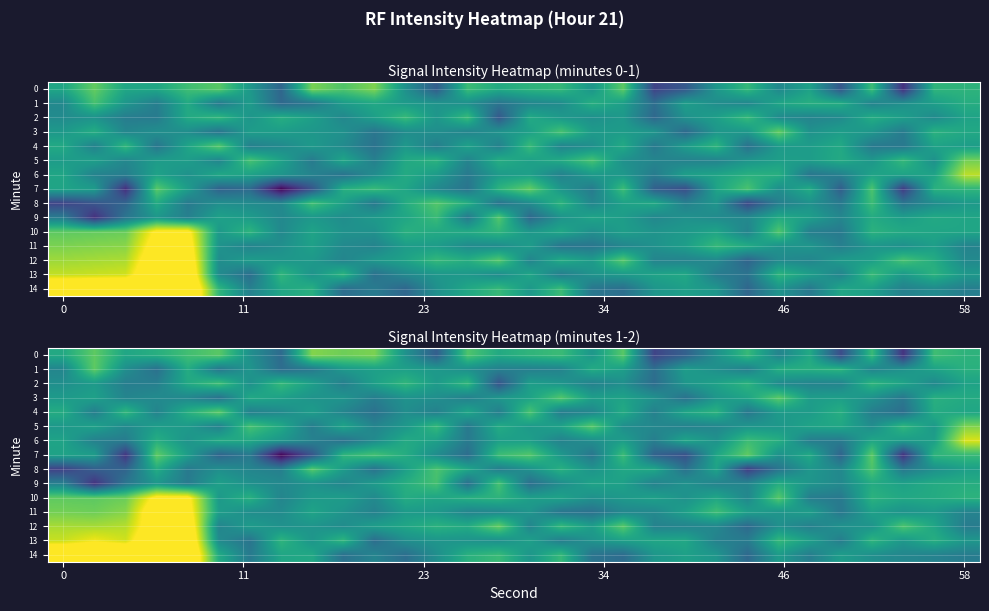

What is the sum of all 0 values?

-3707.5